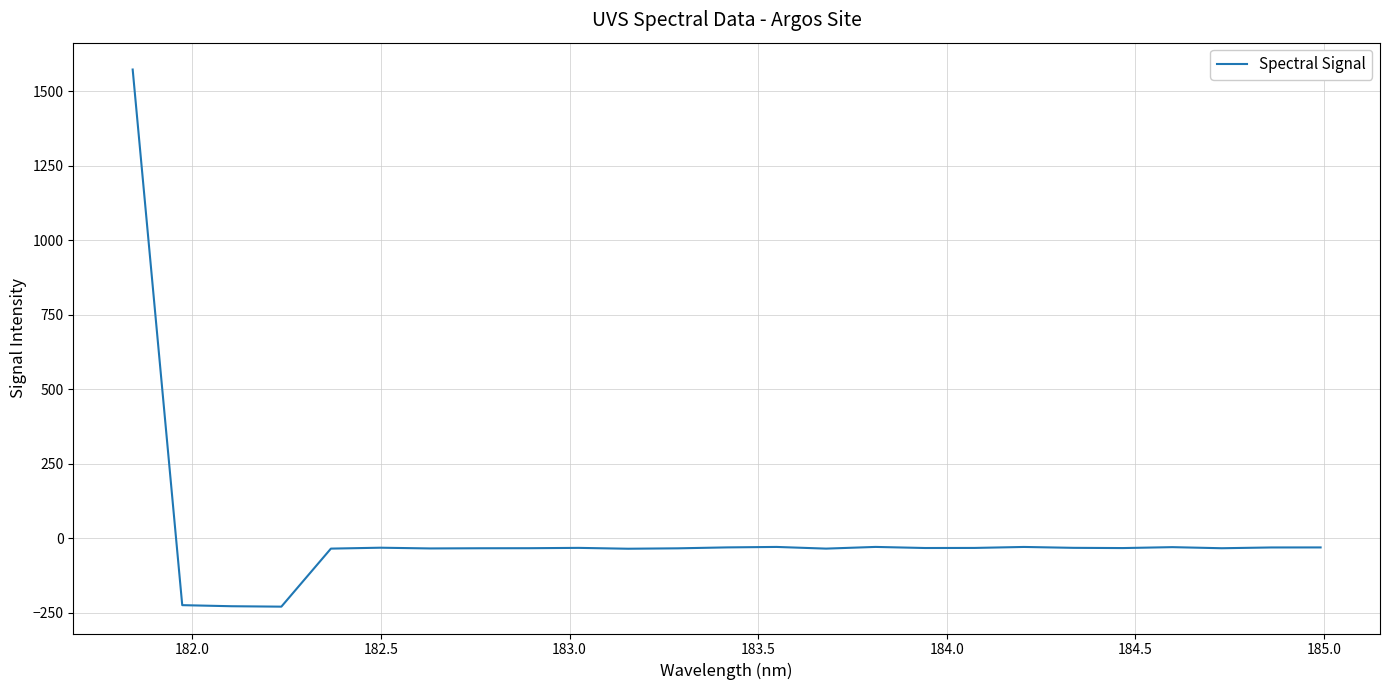

What is the difference between the maximum and minimum values?

1801.1